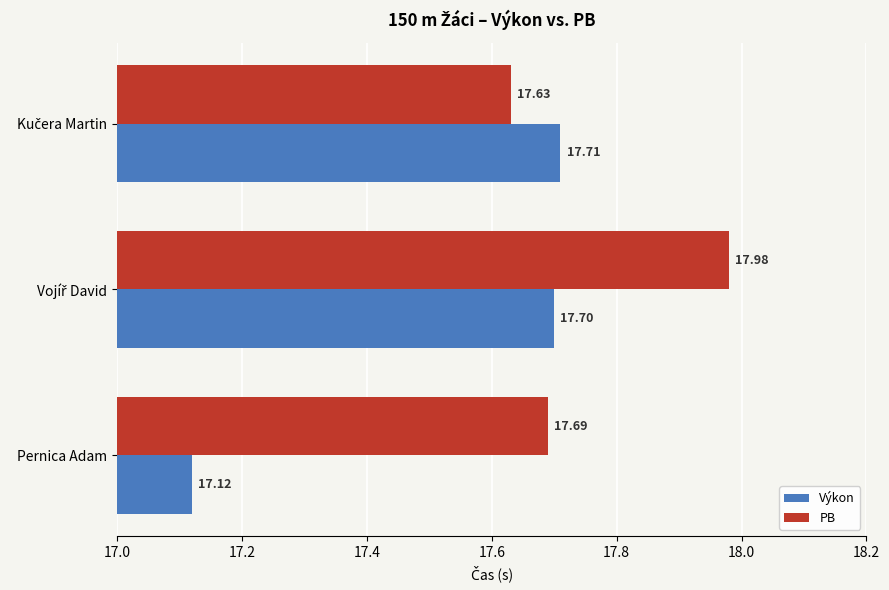

What are all the series names shown in the legend?

Výkon, PB